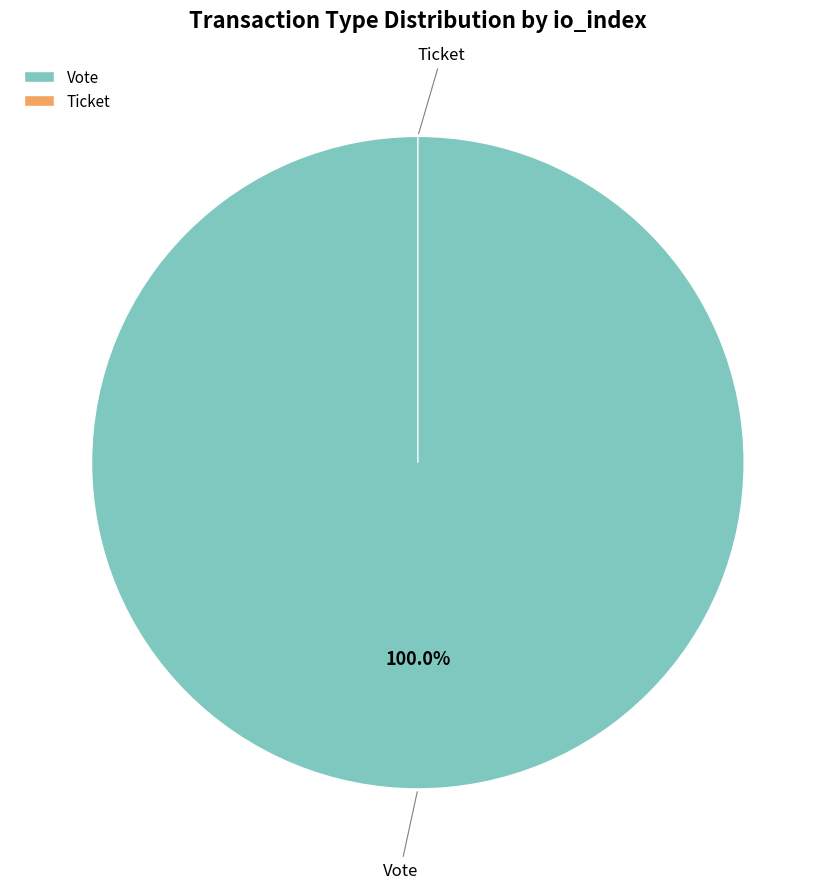

Do Ticket and Vote together represent more than half of the pie?

Yes